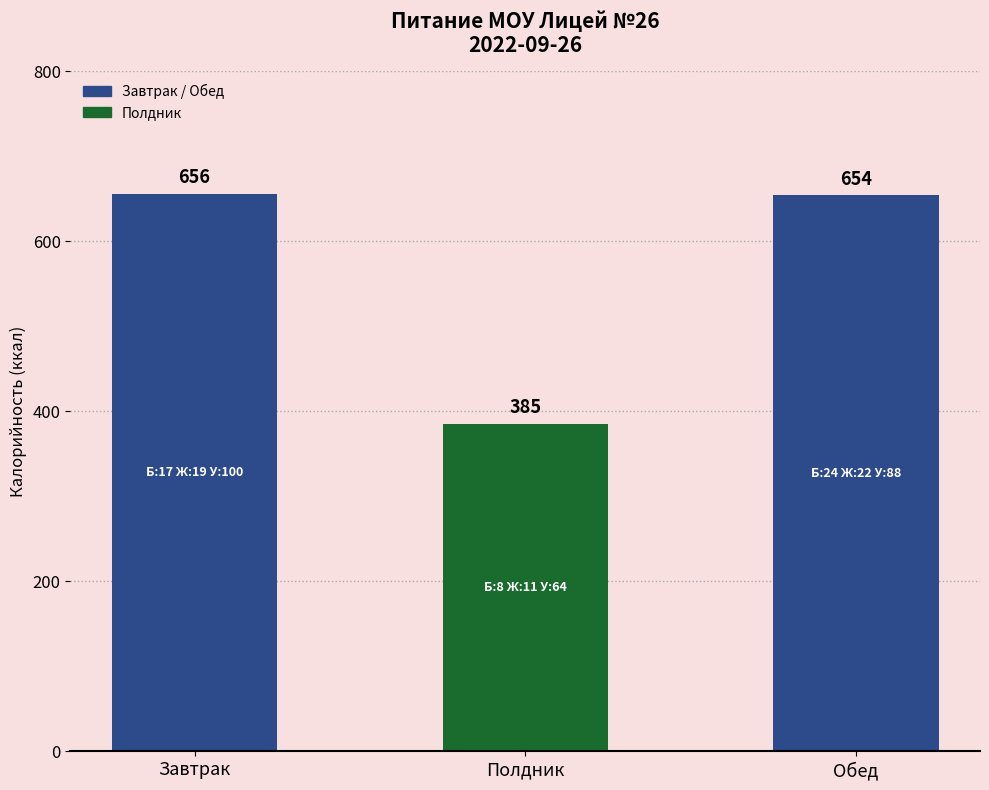

What is the approximate value at Обед?

654